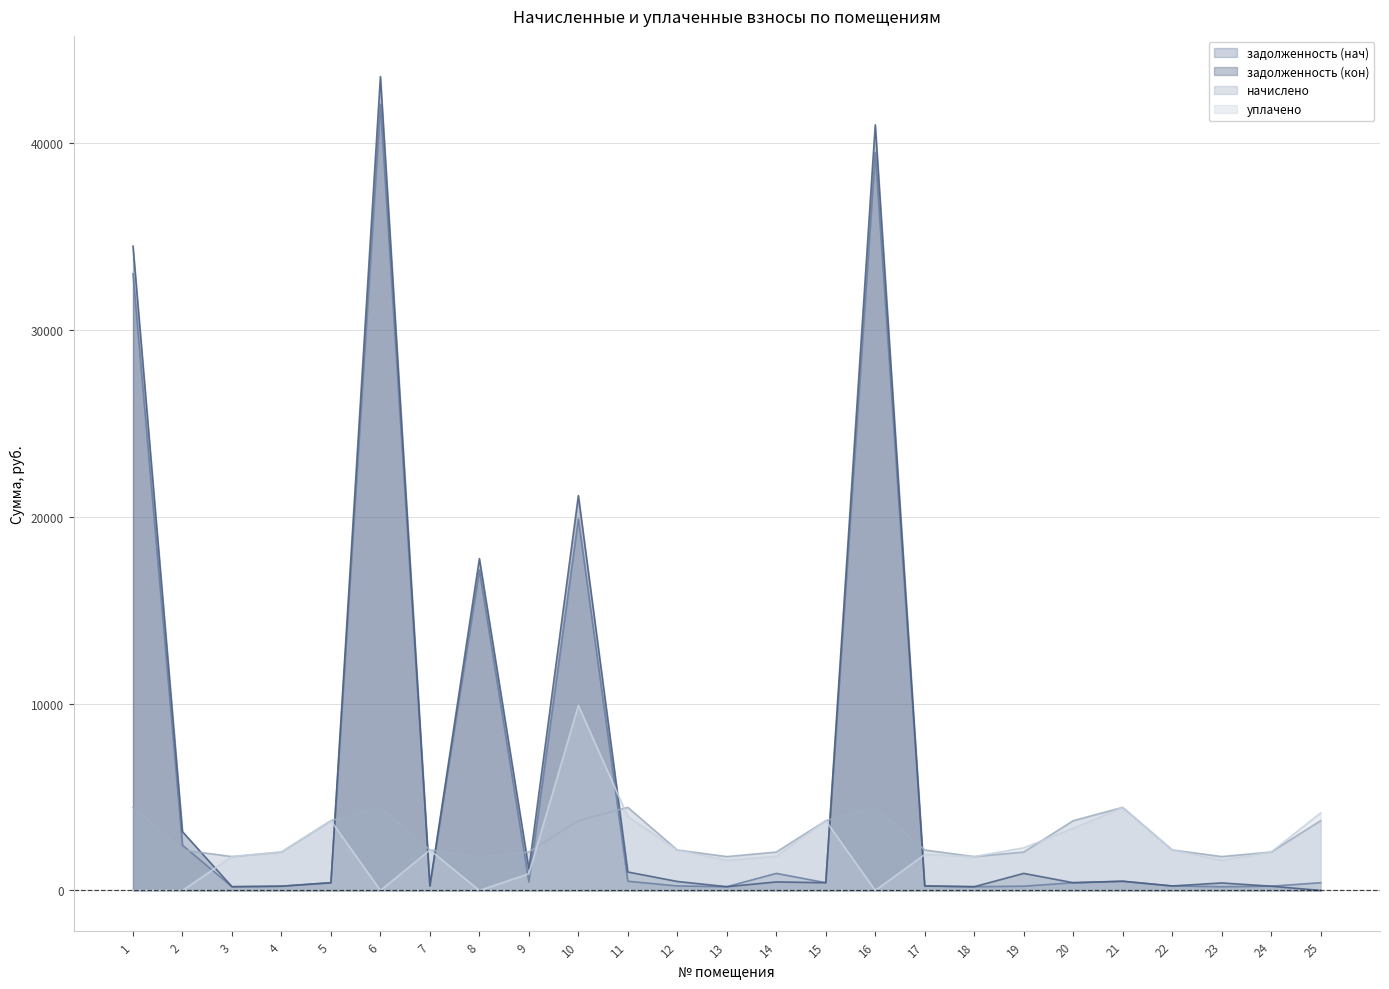

What is the sum of all уплачено values?

57628.2